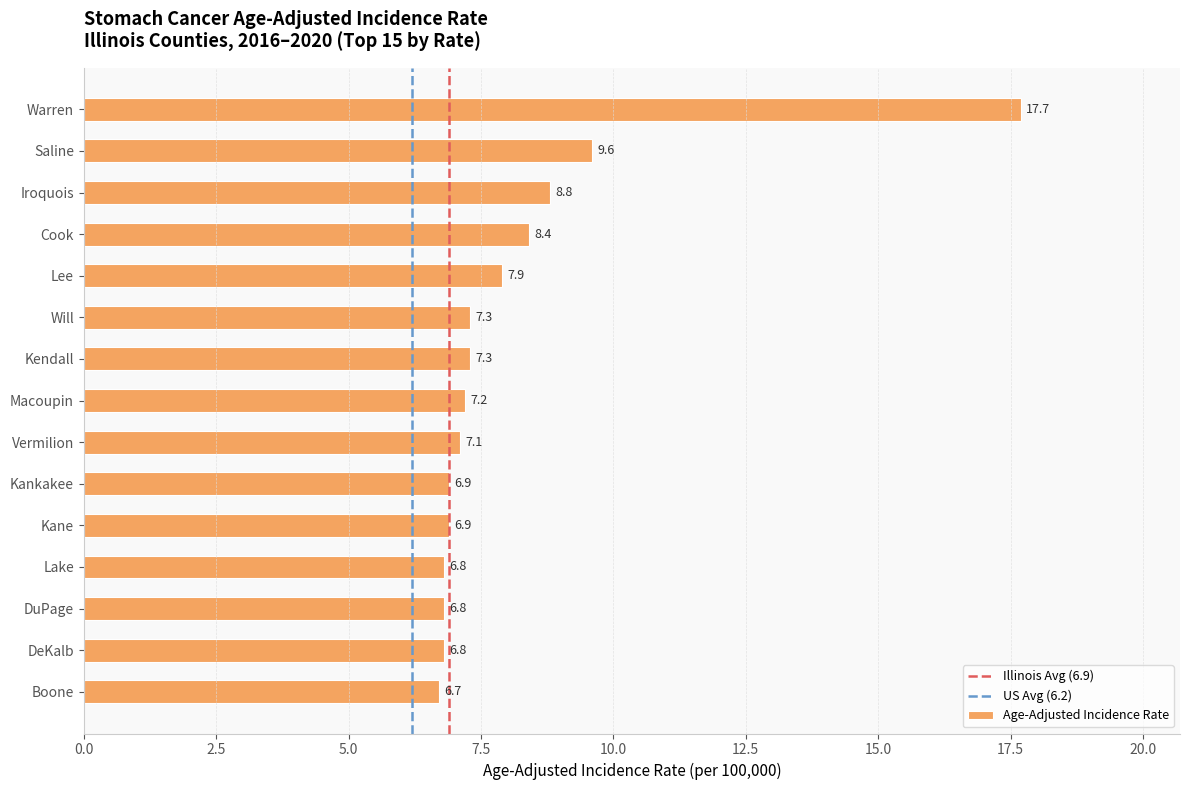

What is the label of the 8th bar from the bottom?

Macoupin